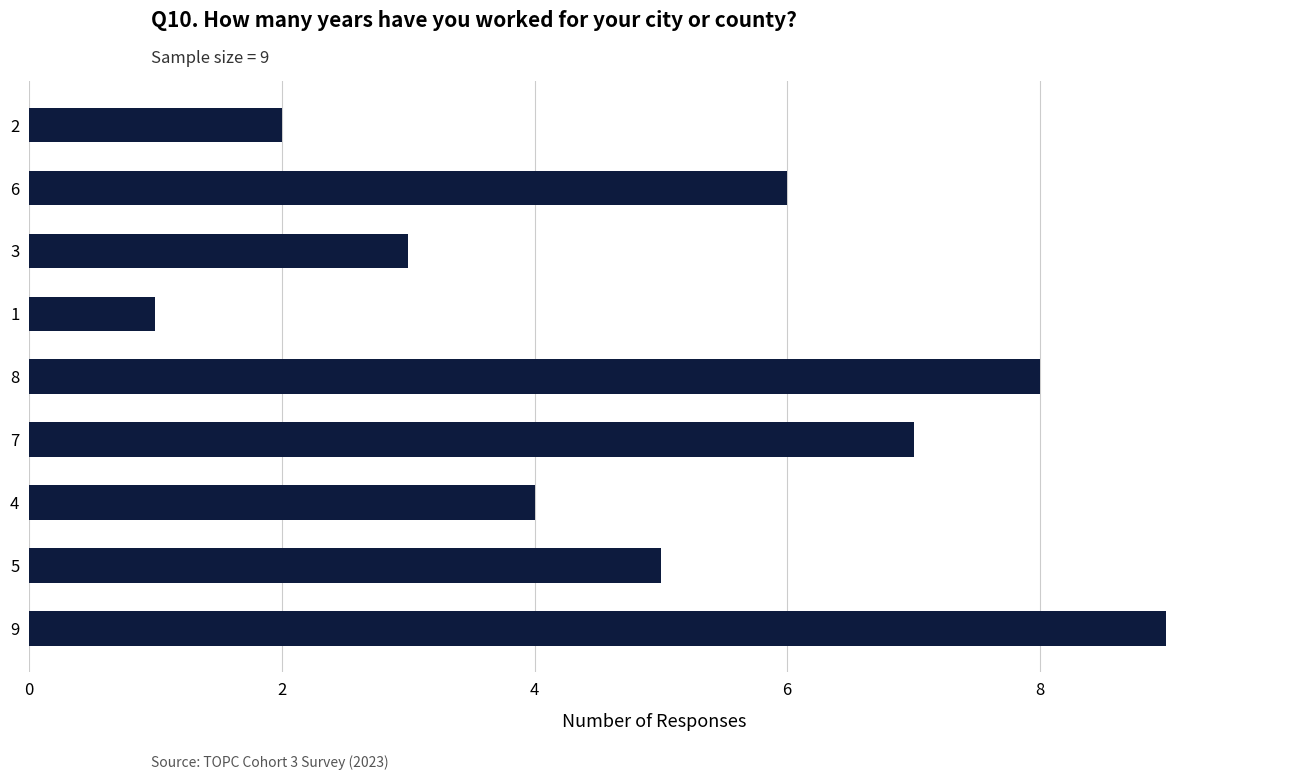

How many values are below 5?

4